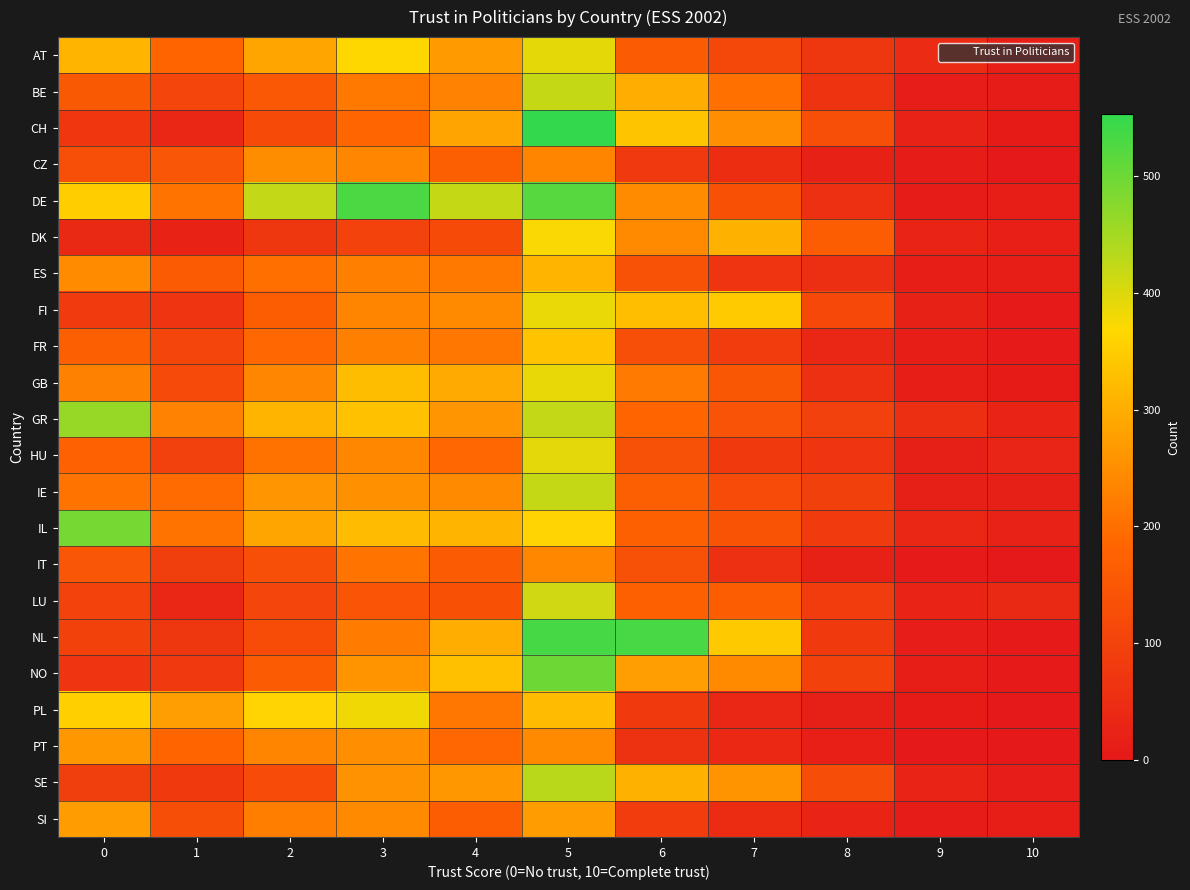

Reading right to left, what are all the values shown in this chart?

AT: 10=17	9=44	8=72	7=111	6=158	5=393	4=268	3=366	2=287	1=183	0=311
BE: 10=8	9=9	8=64	7=203	6=299	5=420	4=232	3=214	2=152	1=108	0=154
CH: 10=6	9=23	8=131	7=250	6=336	5=553	4=285	3=185	2=121	1=36	0=71
CZ: 10=2	9=8	8=21	7=49	6=77	5=235	4=169	3=236	2=247	1=147	0=130
DE: 10=11	9=7	8=55	7=134	6=246	5=519	4=420	3=531	2=423	1=207	0=352
DK: 10=16	9=26	8=165	7=305	6=243	5=373	4=122	3=100	2=72	1=24	0=41
ES: 10=12	9=11	8=51	7=69	6=137	5=311	4=216	3=226	2=199	1=160	0=246
FI: 10=3	9=20	8=114	7=347	6=327	5=386	4=243	3=235	2=166	1=65	0=83
FR: 10=4	9=13	8=34	7=85	6=130	5=334	4=211	3=225	2=186	1=109	0=167
GB: 10=6	9=12	8=58	7=150	6=217	5=387	4=294	3=326	2=237	1=118	0=228
GR: 10=27	9=52	8=97	7=139	6=180	5=422	4=261	3=331	2=310	1=232	0=461
HU: 10=29	9=18	8=69	7=81	6=133	5=394	4=187	3=239	2=204	1=97	0=174
IE: 10=19	9=19	8=93	7=119	6=168	5=420	4=244	3=254	2=260	1=194	0=206
IL: 10=23	9=35	8=83	7=141	6=172	5=362	4=311	3=322	2=286	1=206	0=491
IT: 10=2	9=4	8=20	7=57	6=133	5=239	4=160	3=208	2=131	1=90	0=147
LU: 10=41	9=26	8=87	7=163	6=172	5=411	4=134	3=145	2=107	1=36	0=101
NL: 10=3	9=10	8=81	7=344	6=532	5=534	4=300	3=222	2=125	1=73	0=99
NO: 10=4	9=12	8=98	7=244	6=276	5=499	4=330	3=259	2=161	1=77	0=68
PL: 10=2	9=6	8=18	7=34	6=81	5=324	4=212	3=381	2=361	1=275	0=353
PT: 10=1	9=0	8=16	7=37	6=62	5=243	4=186	3=252	2=235	1=181	0=264
SE: 10=10	9=26	8=126	7=259	6=306	5=432	4=265	3=256	2=120	1=80	0=90
SI: 10=12	9=7	8=26	7=47	6=86	5=271	4=164	3=242	2=224	1=128	0=273